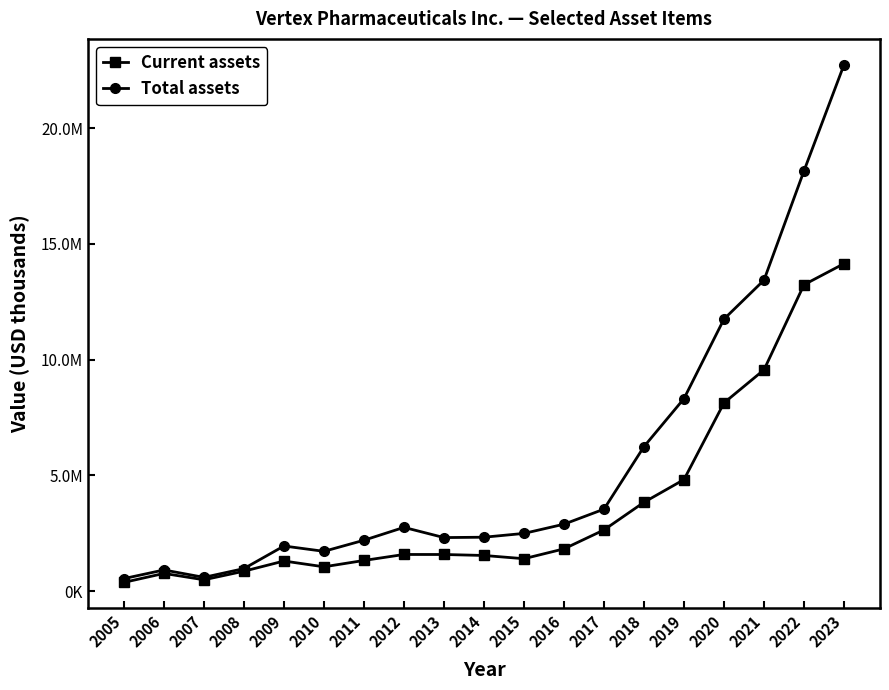

What are all the series names shown in the legend?

Current assets, Total assets